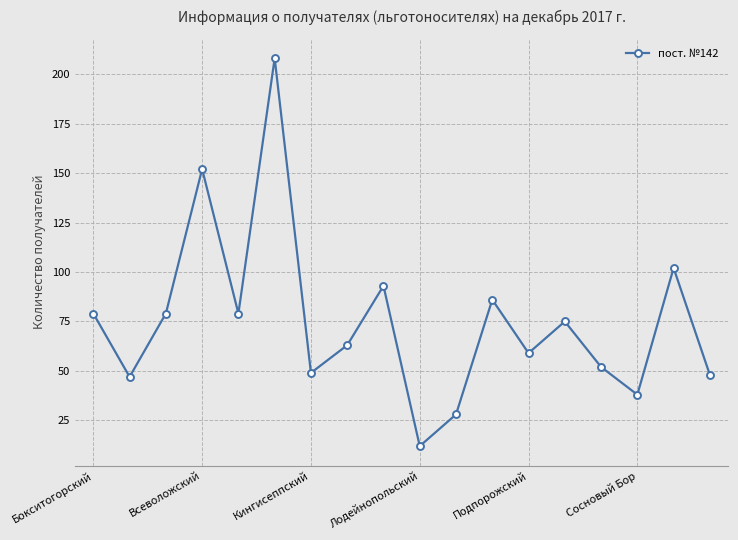

Reading left to right, list all the values displayed in this chart.

79	47	79	152	79	208	49	63	93	12	28	86	59	75	52	38	102	48